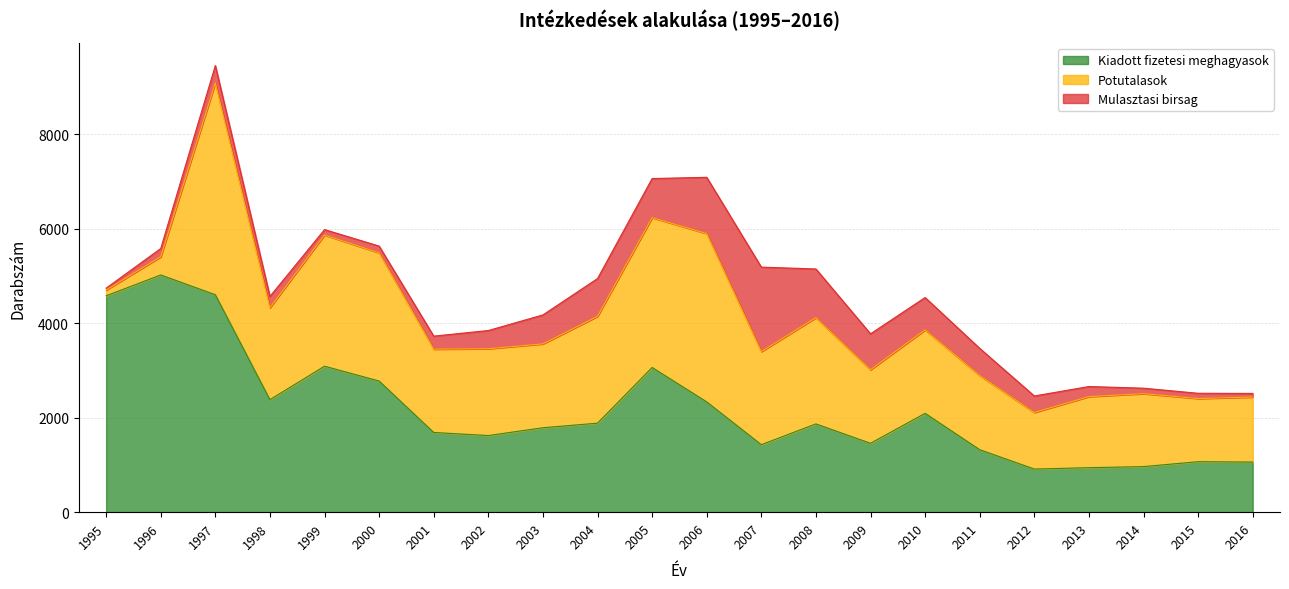

Is the value of Mulasztasi birsag at 2006 greater than the value of Kiadott fizetesi meghagyasok at 2008?

No